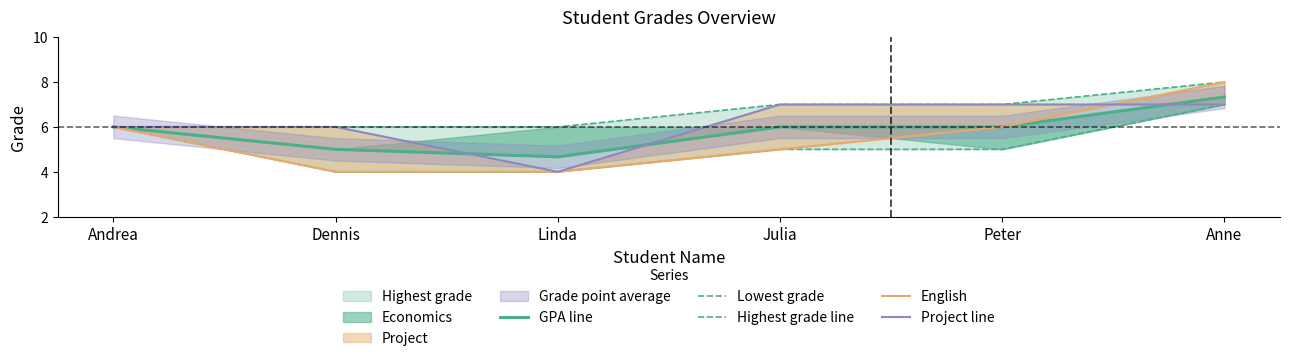

Which series has the largest total across all categories?

Highest grade line